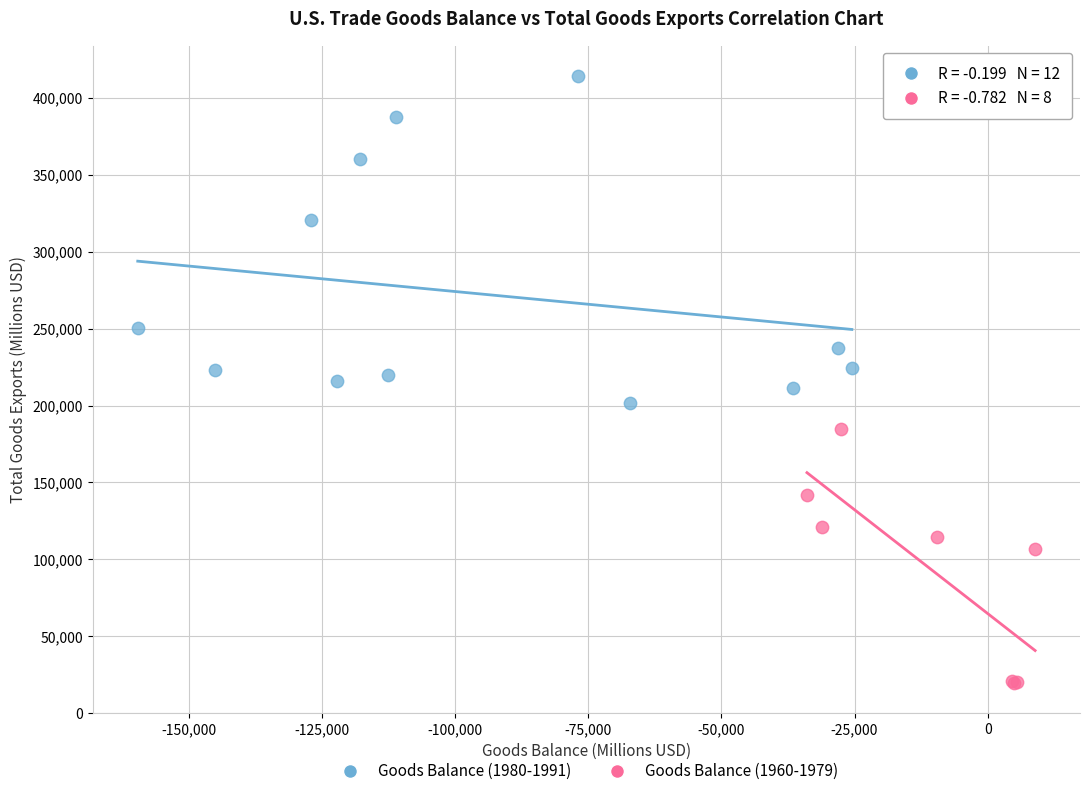

Which series contains the highest Y value?

Goods Balance (1980-1991)